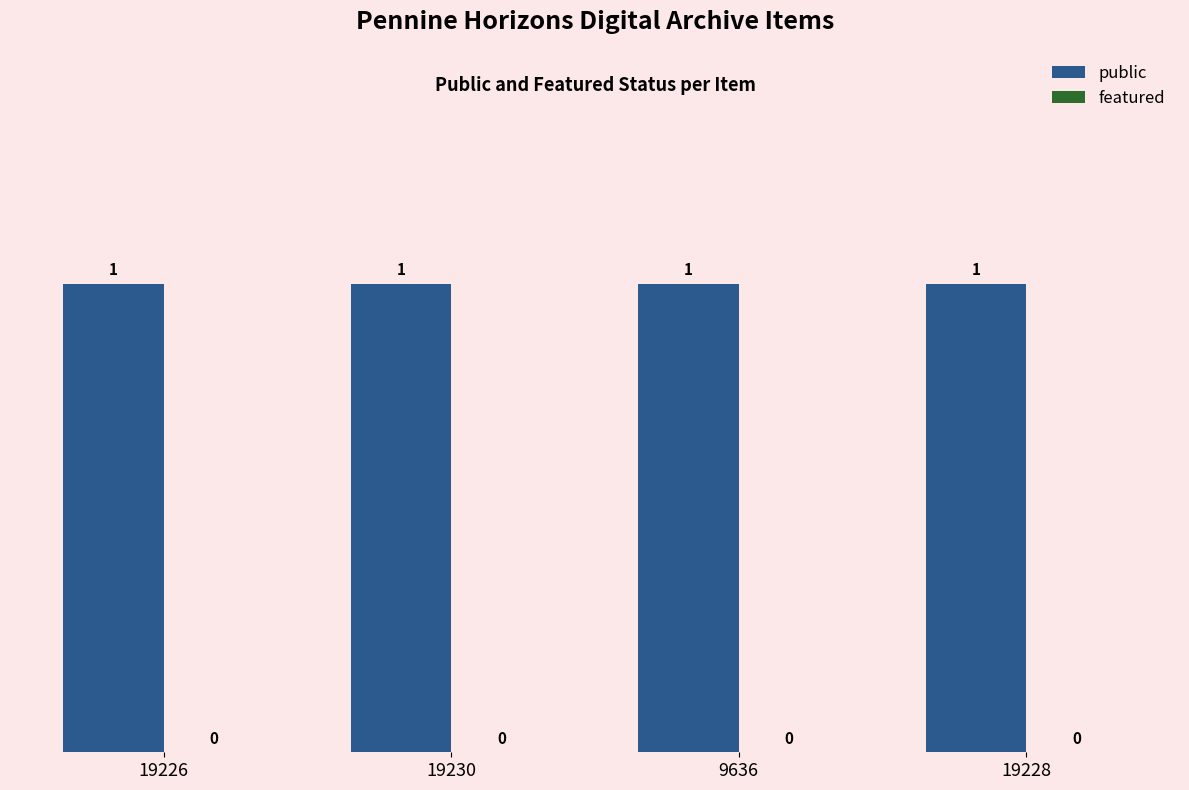

At which category is the sum across all series the highest?

19226